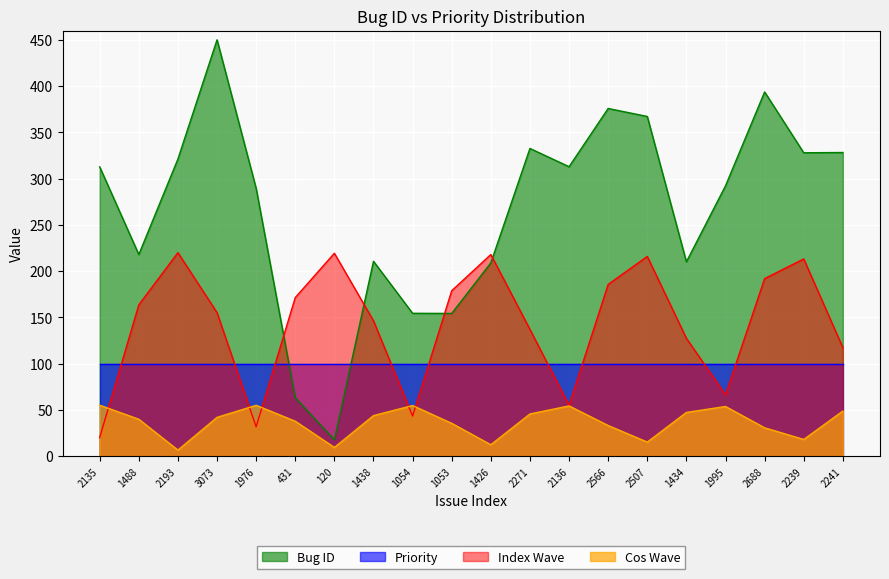

What is the difference between the second highest and second lowest values?

330.5